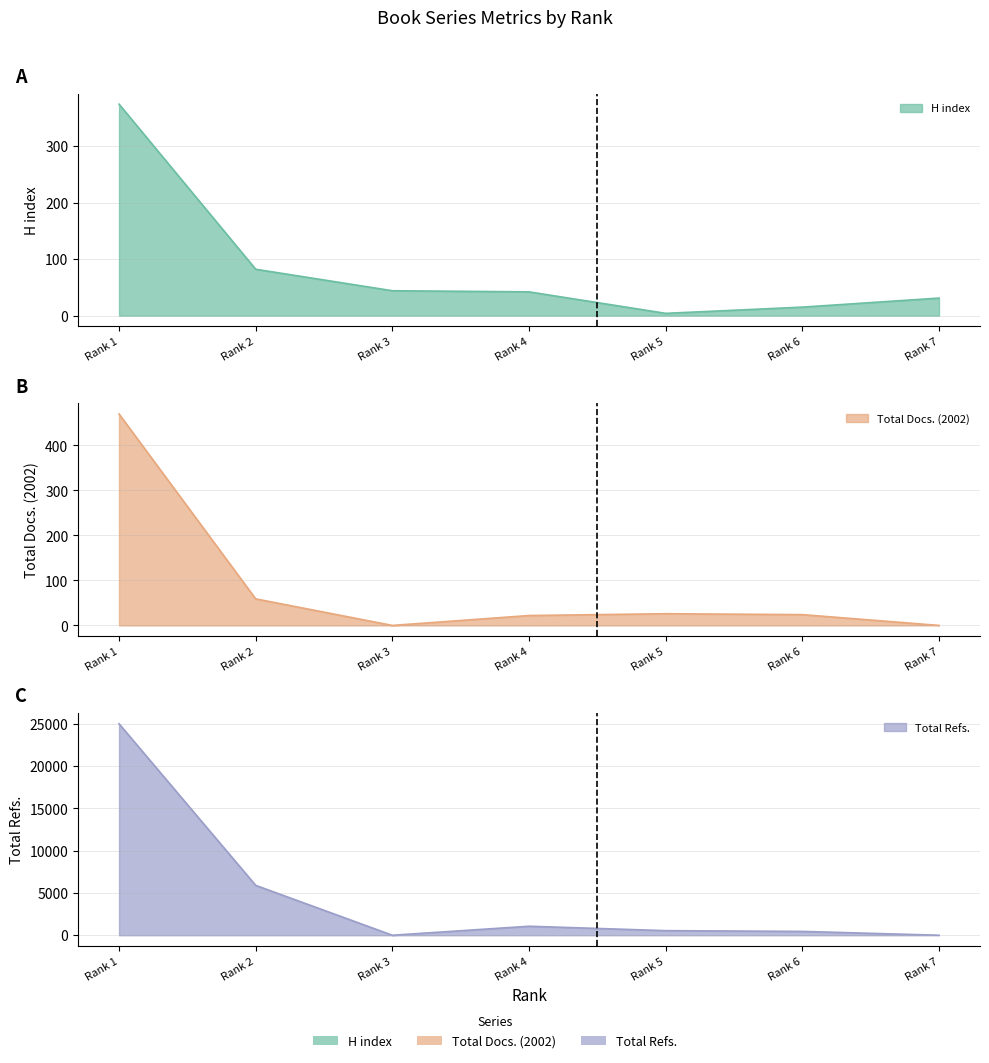

Which series has the largest range (max minus min)?

Total Refs.